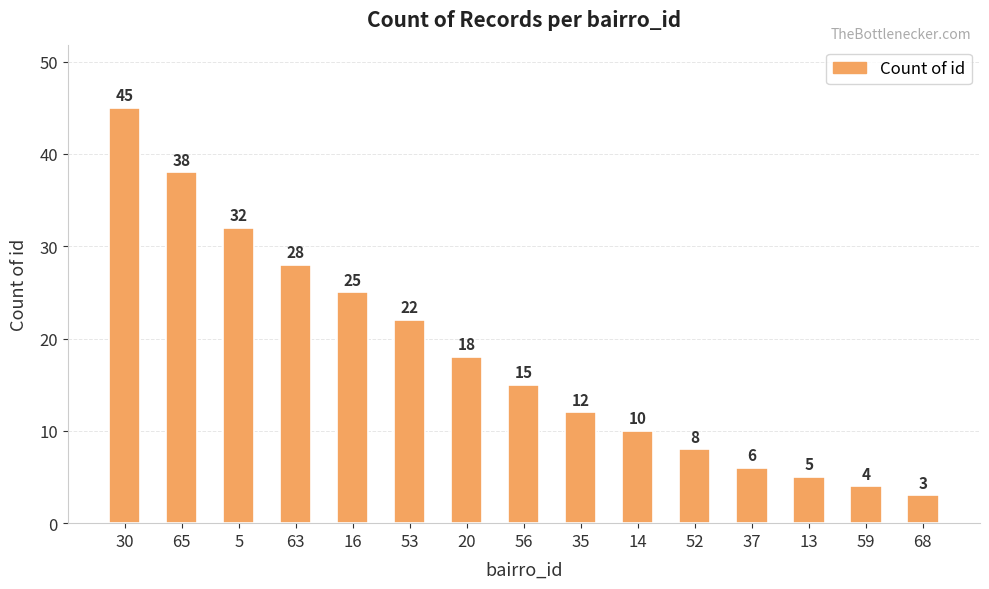

Is it true that the value at 16 is 25?

True